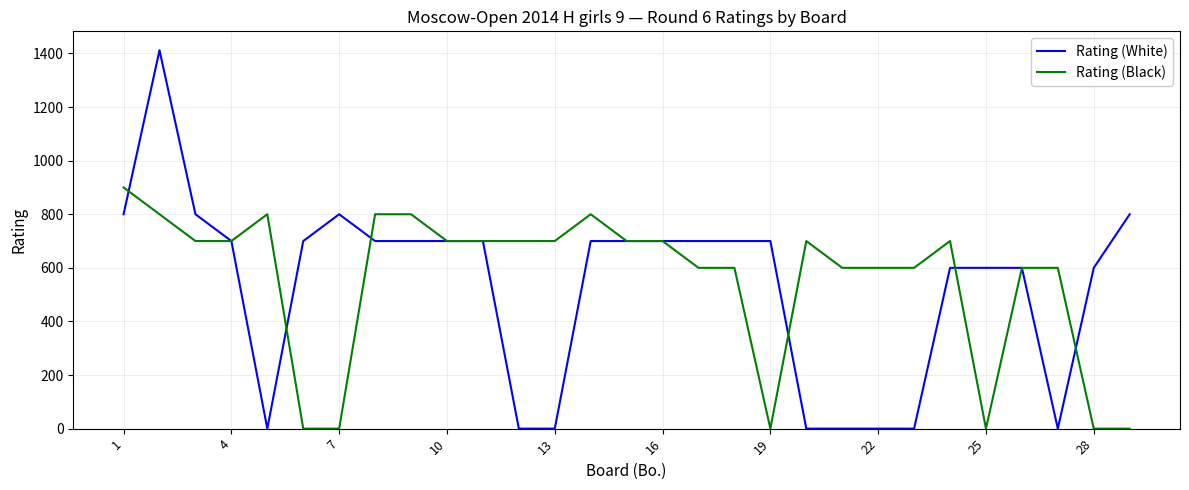

Rank the series by their maximum value, from lowest to highest.

Rating (Black), Rating (White)